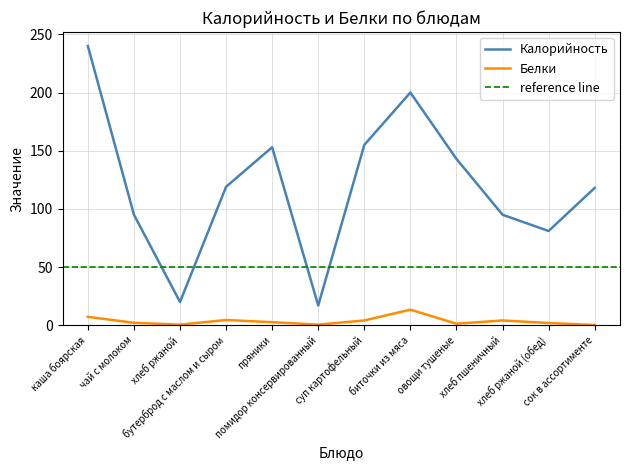

Is the value of Белки at хлеб ржаной (обед) greater than the value of Калорийность at помидор консервированный?

No